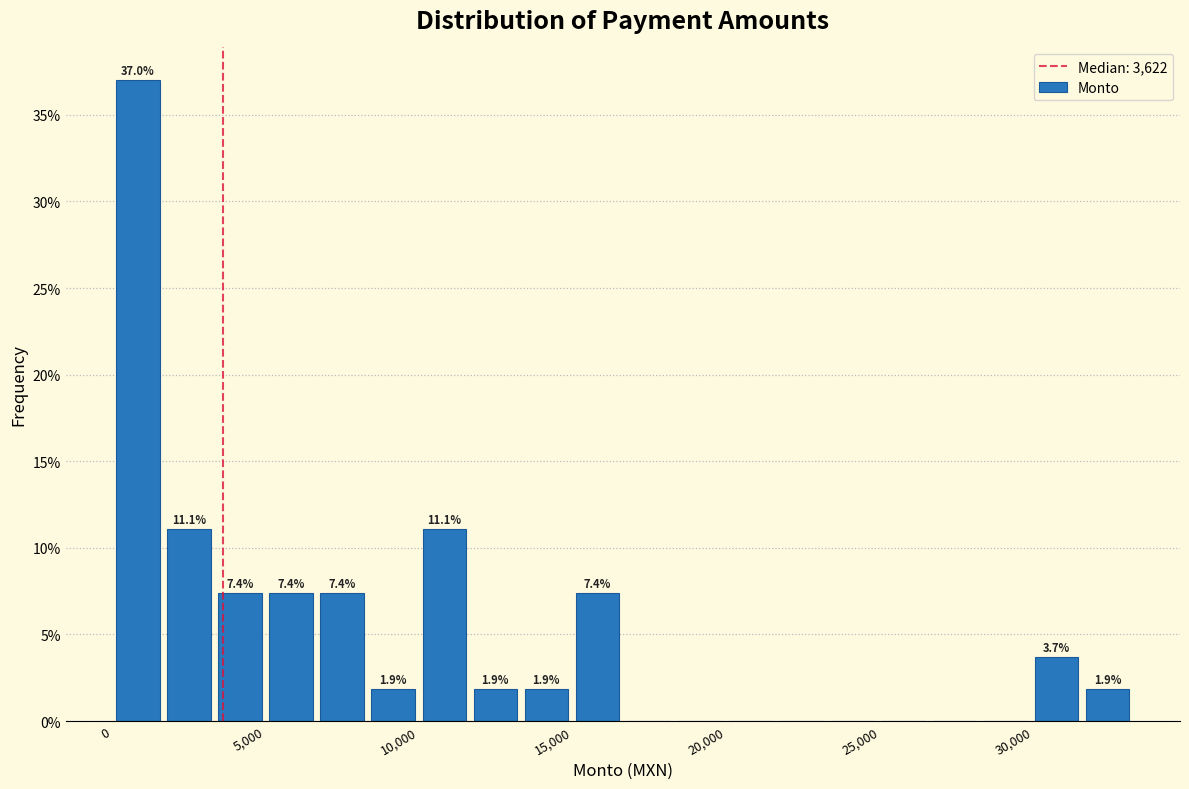

Read against the x-axis, roughly where is the centre of the tallest bar?

1000